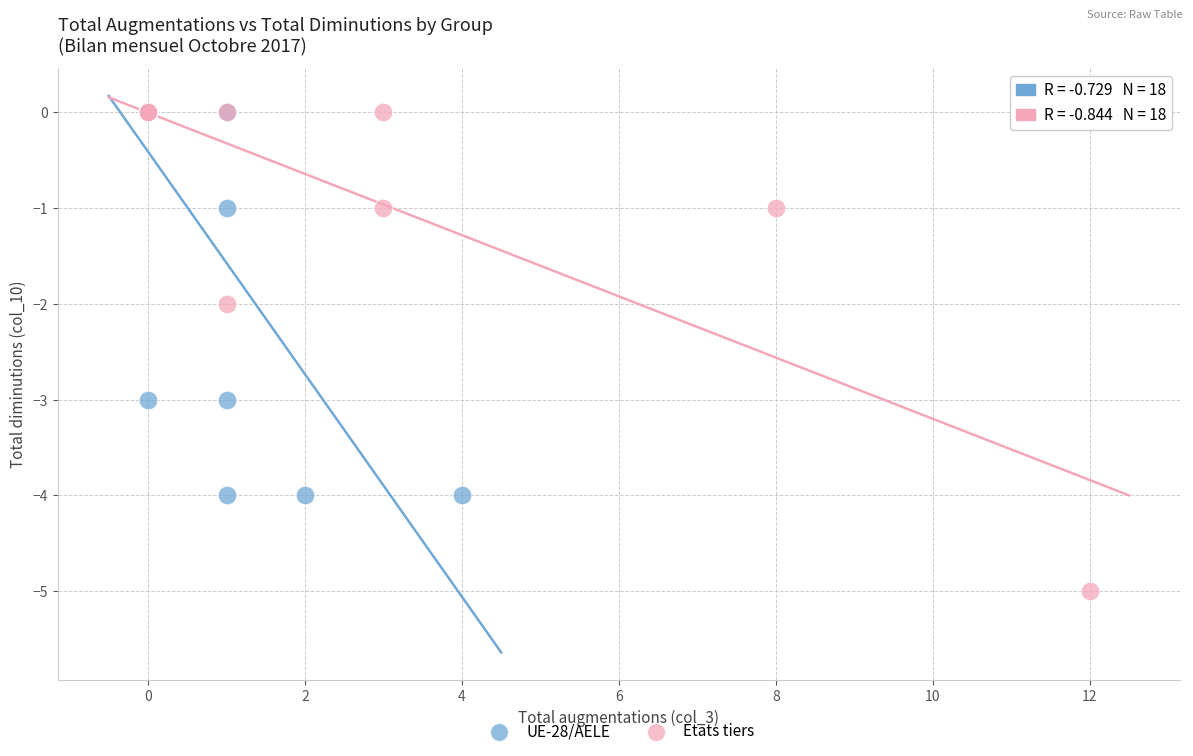

Which series has the largest Y range (max minus min)?

Etats tiers